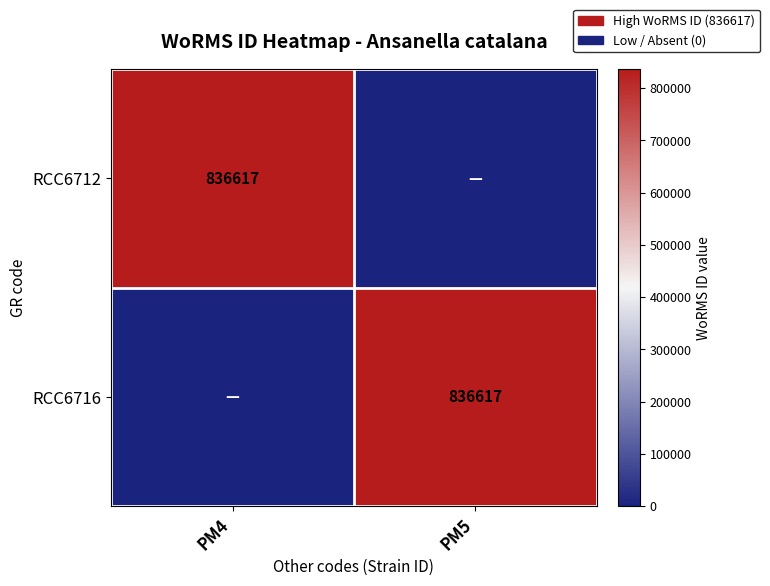

The RCC6716 series shows 836617 at PM5. True or false?

True